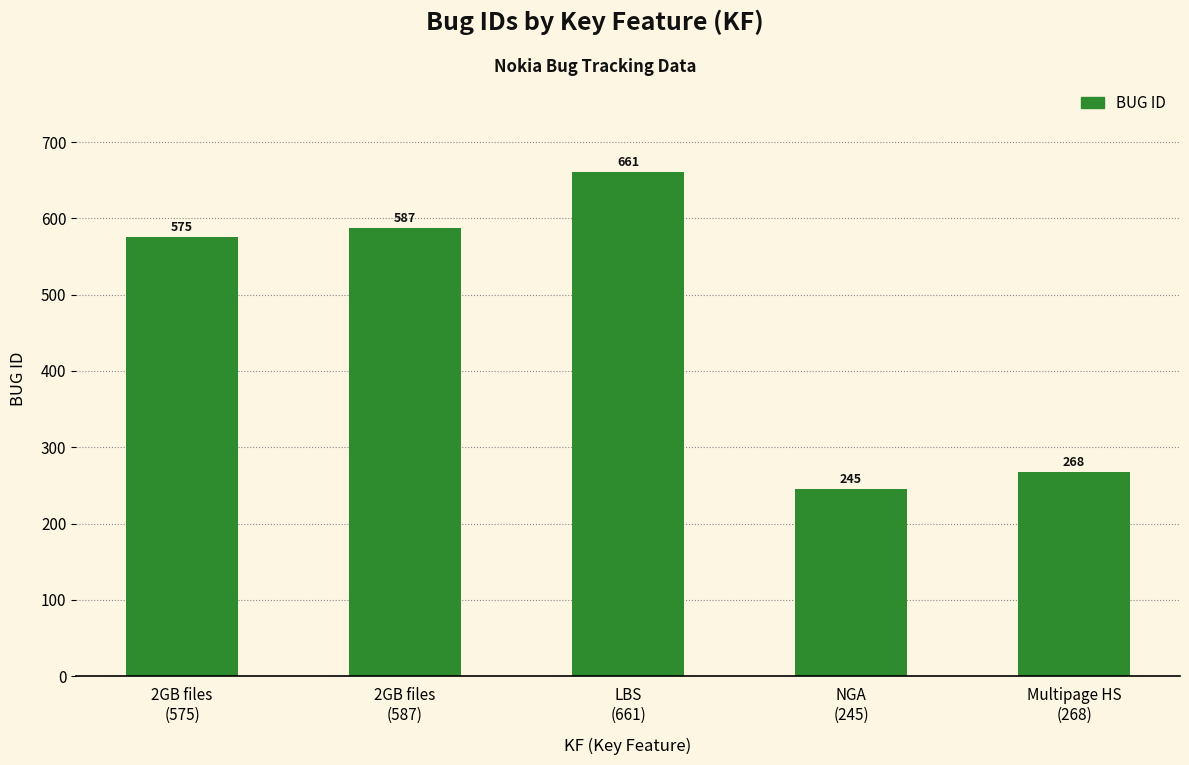

List the labels in order of value, smallest first.

NGA
(245), Multipage HS
(268), 2GB files
(575), 2GB files
(587), LBS
(661)